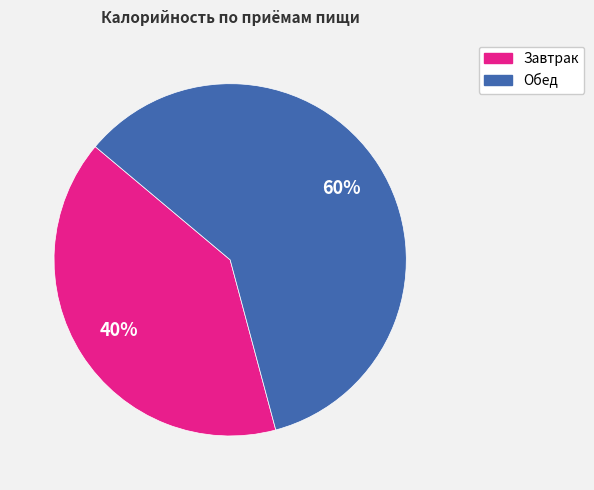

To the nearest percent, what is the combined percentage of Завтрак and Обед?

100%